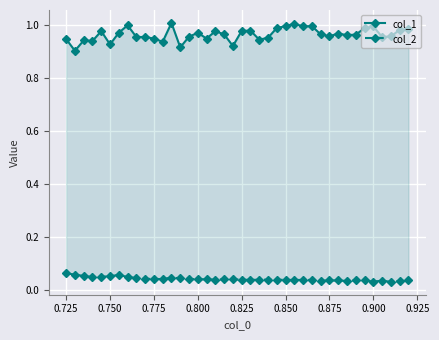

True or false: col_2 has a value of 0.0 at 23.

False